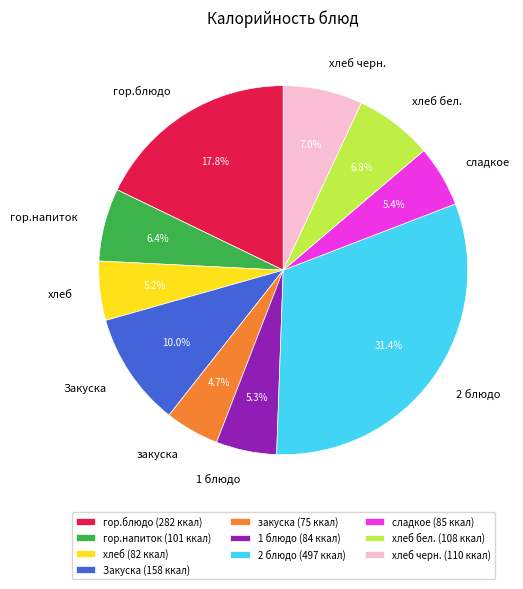

Approximately how many times larger is the value at гор.блюдо compared to гор.напиток?

2.8